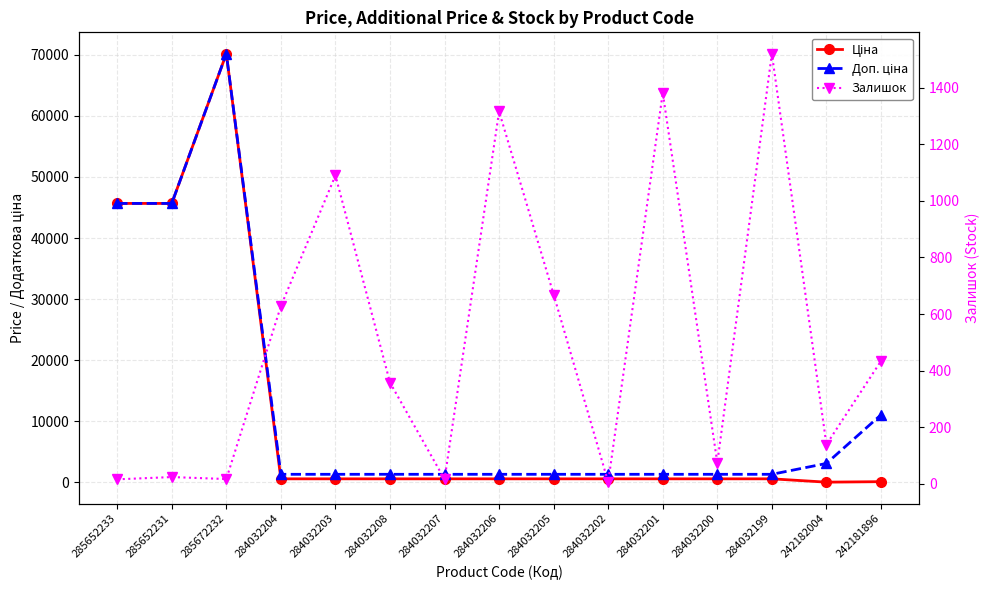

What is the difference between the maximum and minimum values in the Доп. ціна series?

68864.9